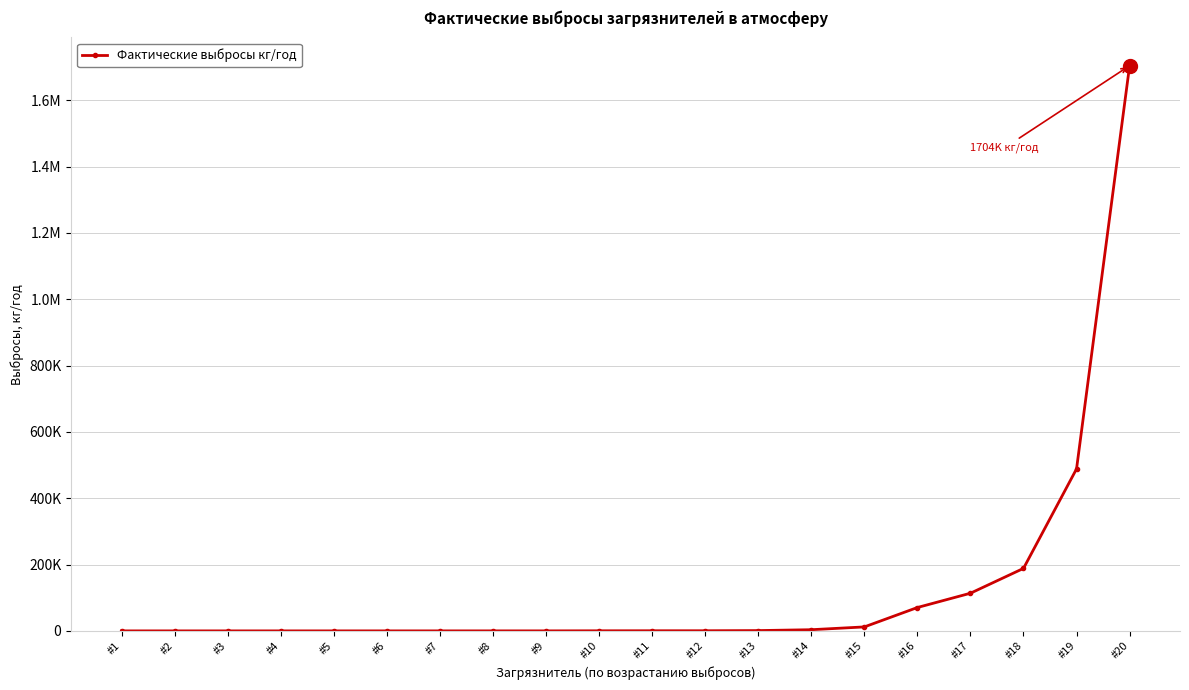

What is the change in value from #1 to #8?

+24.8